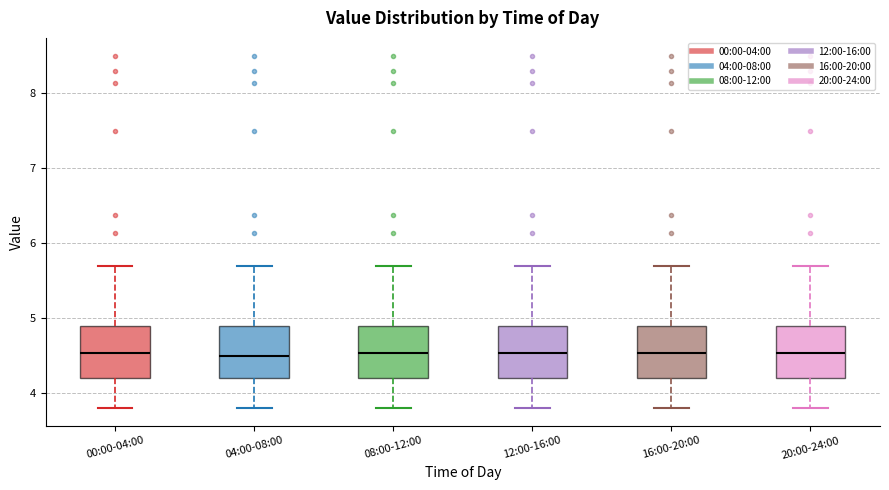

Reading left to right, transcribe this box plot: for each box, give where its median line is, the range the box spans, and where its two whiskers end, as read against the y-axis. The values are not printed on the chart, so give them approximately, as read against the axis.

00:00-04:00: median 4.5, box 4.2 to 4.9, whiskers 3.8 to 5.7
04:00-08:00: median 4.5, box 4.2 to 4.9, whiskers 3.8 to 5.7
08:00-12:00: median 4.5, box 4.2 to 4.9, whiskers 3.8 to 5.7
12:00-16:00: median 4.5, box 4.2 to 4.9, whiskers 3.8 to 5.7
16:00-20:00: median 4.5, box 4.2 to 4.9, whiskers 3.8 to 5.7
20:00-24:00: median 4.5, box 4.2 to 4.9, whiskers 3.8 to 5.7